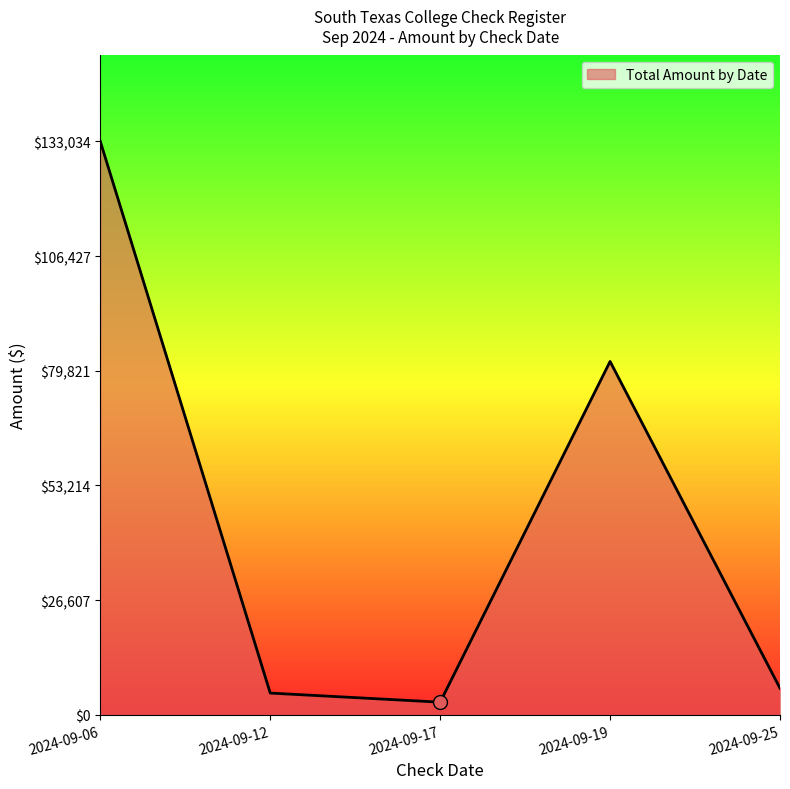

Between 2024-09-06 and 2024-09-19, which is larger?

2024-09-06